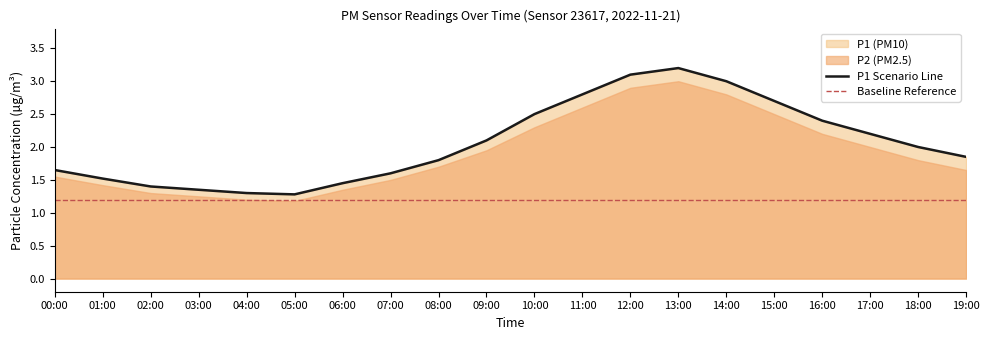

What is the approximate value at 07:00?

1.6